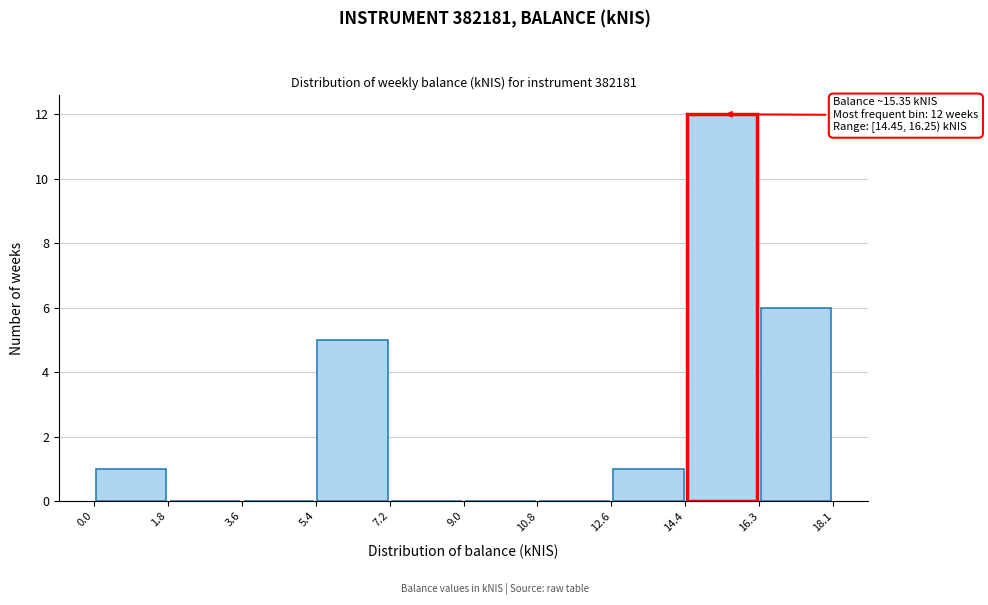

Which range on the x-axis has the tallest bar?

14.4 to 16.3